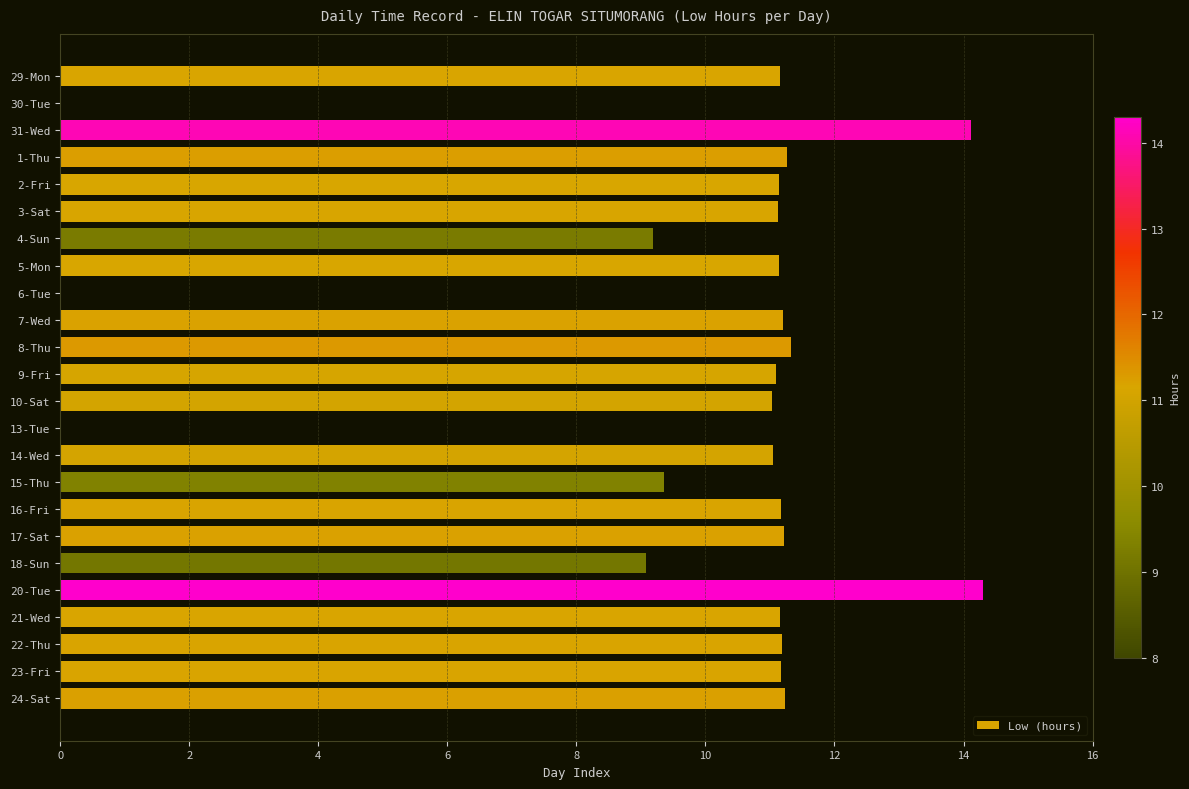

How many distinct data groups are displayed?

1